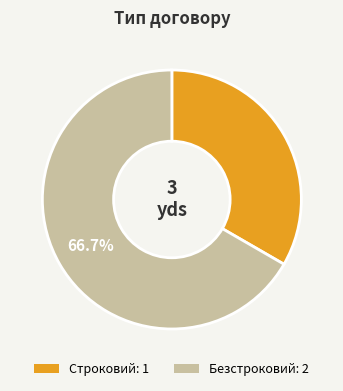

Is it true that Безстроковий is 54% of the pie?

False